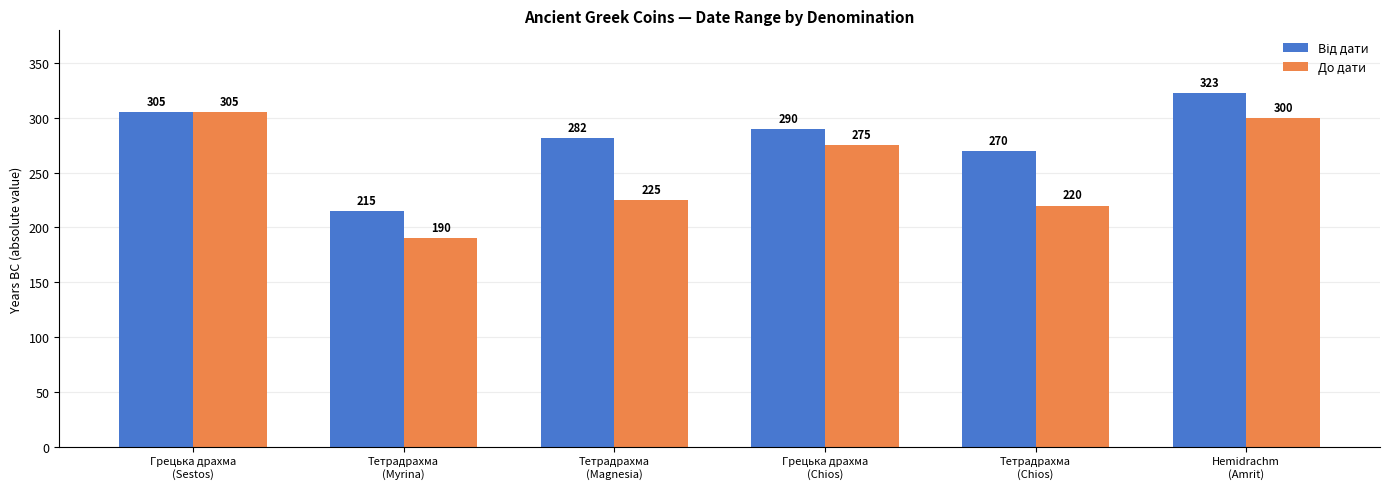

Where is До дати nearest to the value 247?

Тетрадрахма
(Magnesia)